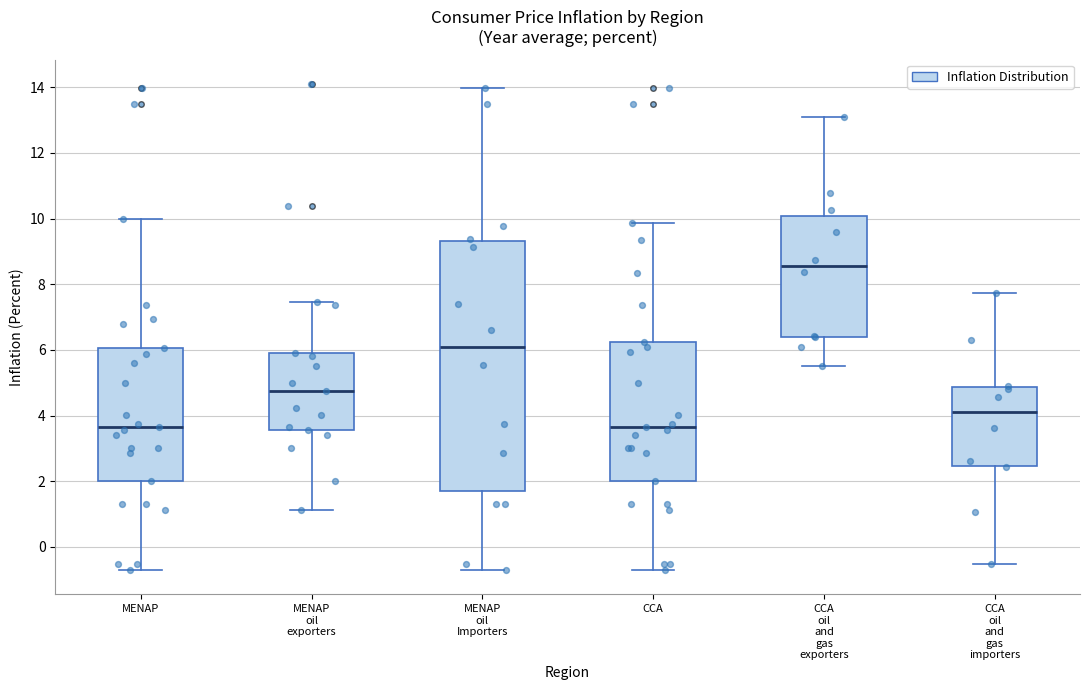

Where does the median line of the box for CCA sit on the y-axis? The values are not printed on the chart, so give them approximately, as read against the axis.

3.6